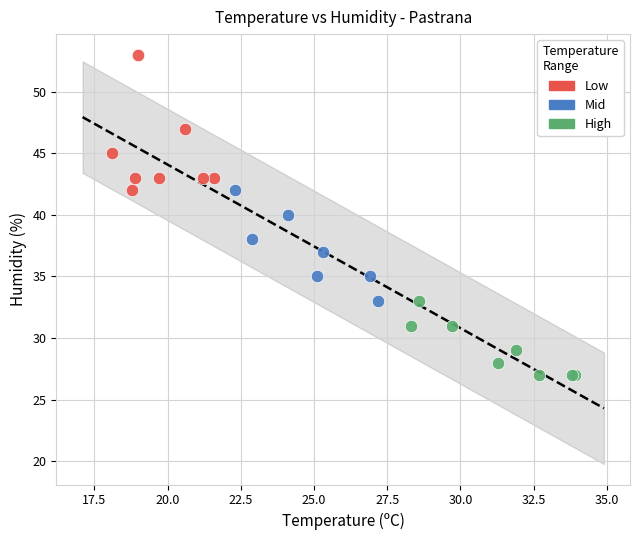

Which series has the widest spread of Y values?

Low